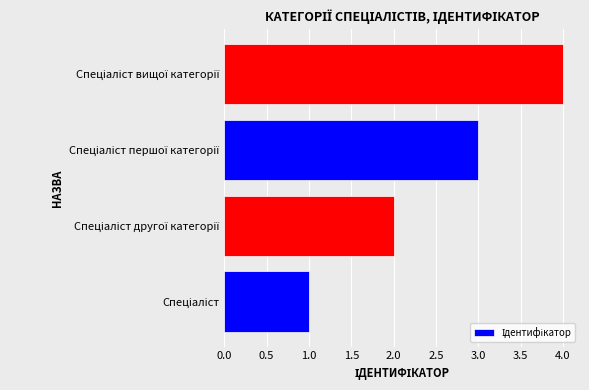

Count the number of data series in this chart.

1